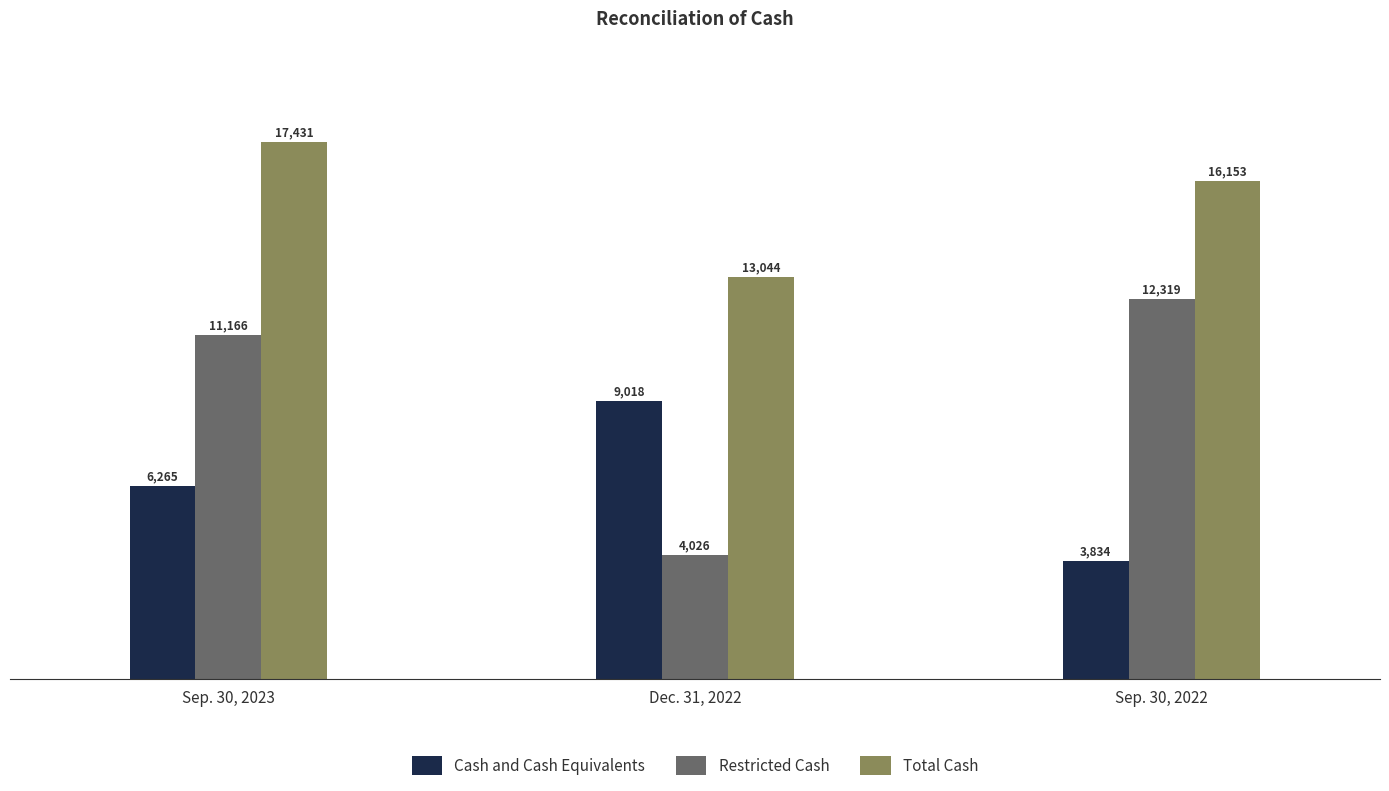

Count the Total Cash values in the range 13044 to 17431.

3